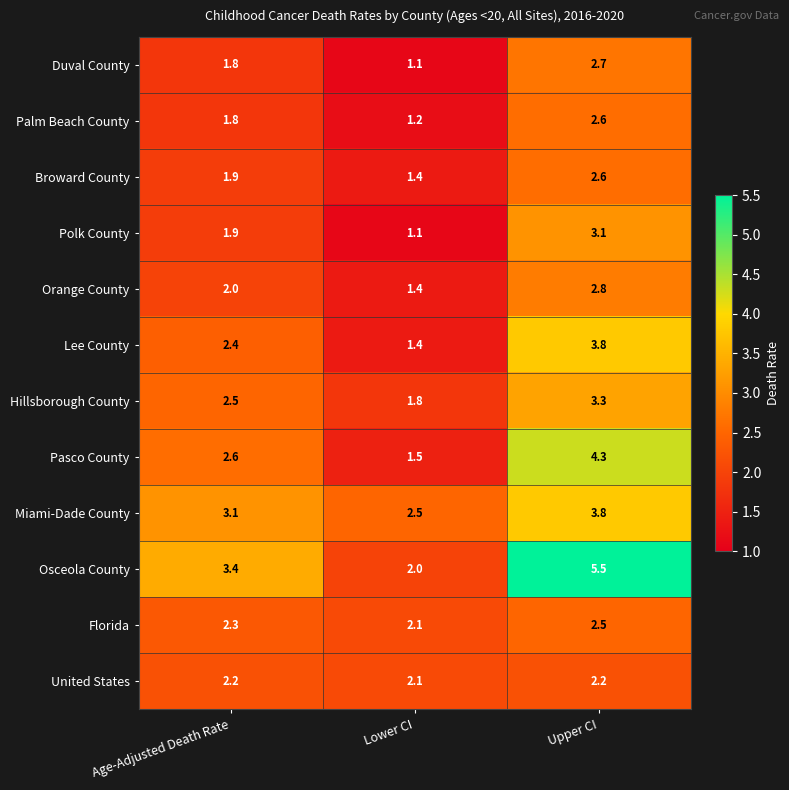

What is the spread (max minus min) of values at Age-Adjusted Death Rate?

1.6